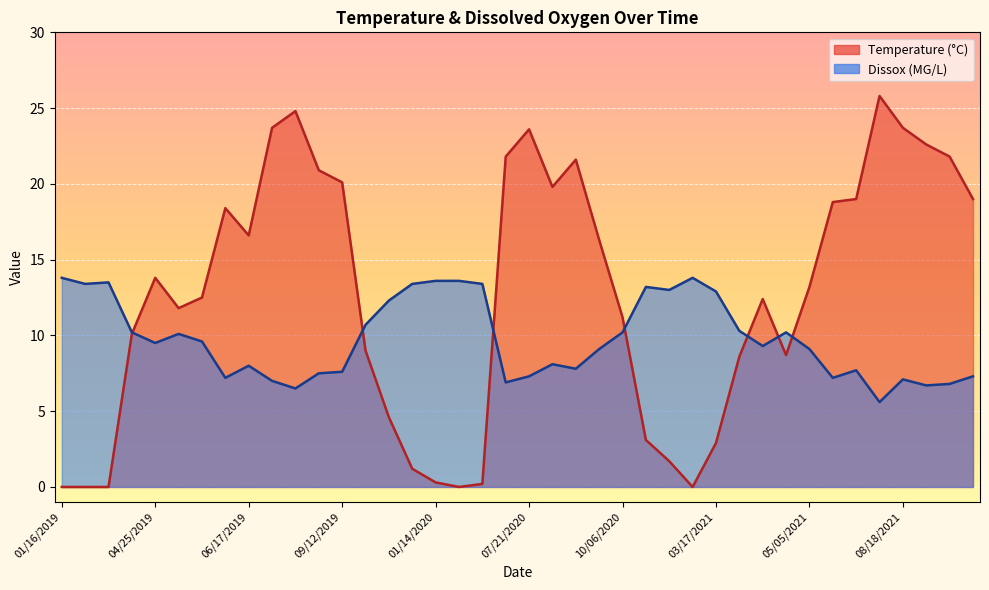

What is the label of the 4th point from the left?

04/10/2019